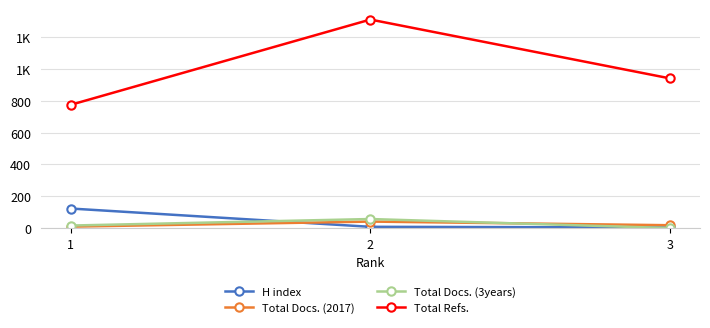

Does the chart have visible grid lines?

Yes